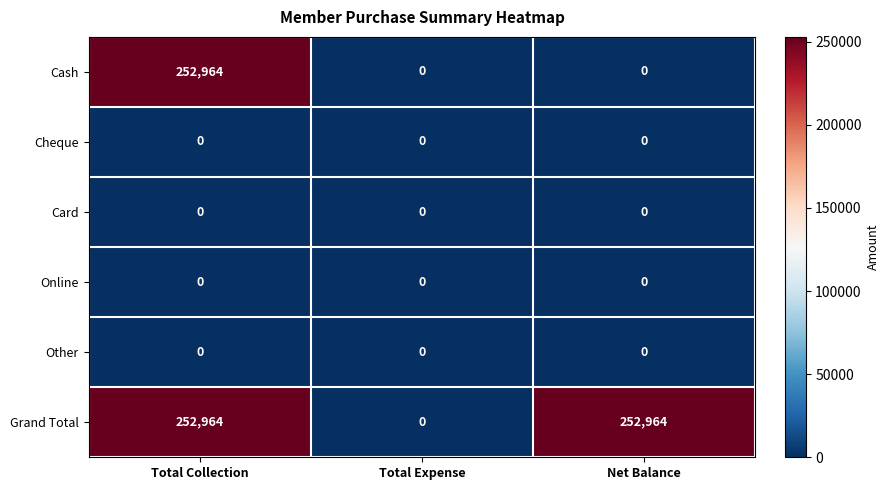

What is the spread (max minus min) of values at Net Balance?

252964